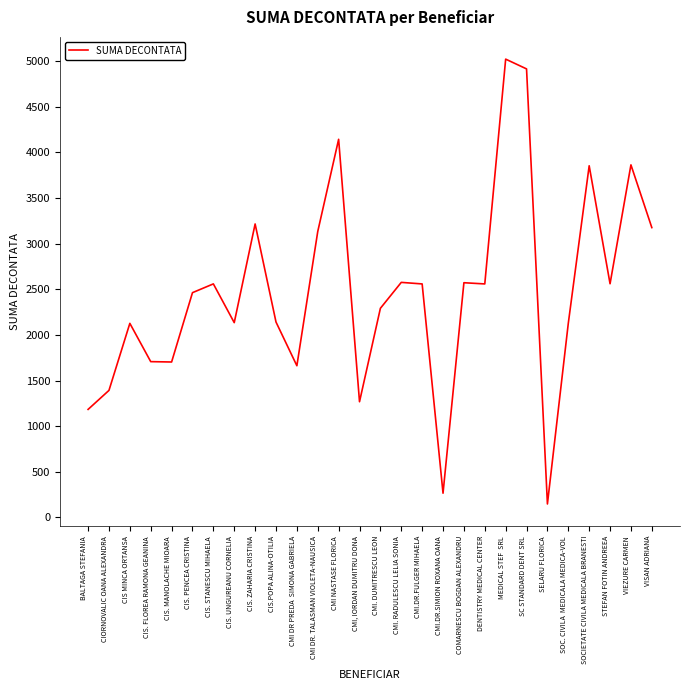

What is the difference between the maximum and minimum values?

4872.0